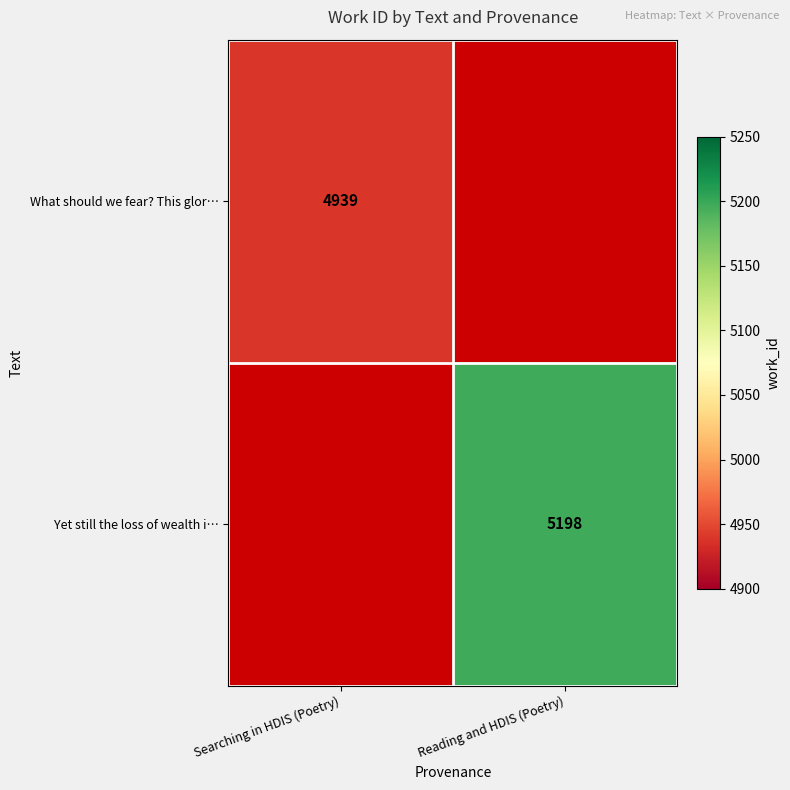

The Yet still the loss of wealth i… series shows 5198 at Reading and HDIS (Poetry). True or false?

True